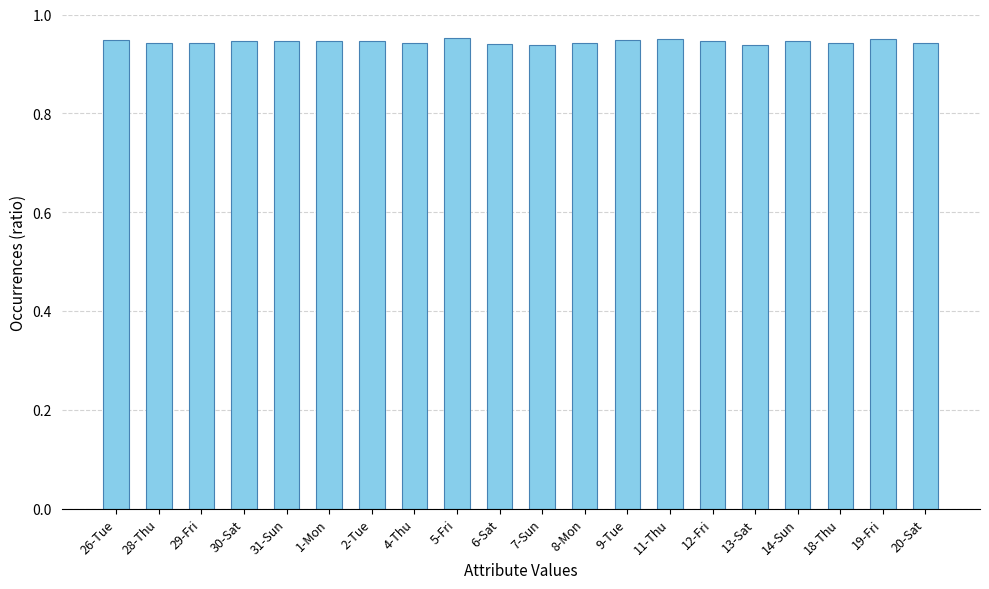

How many values are between 0 and 1?

20